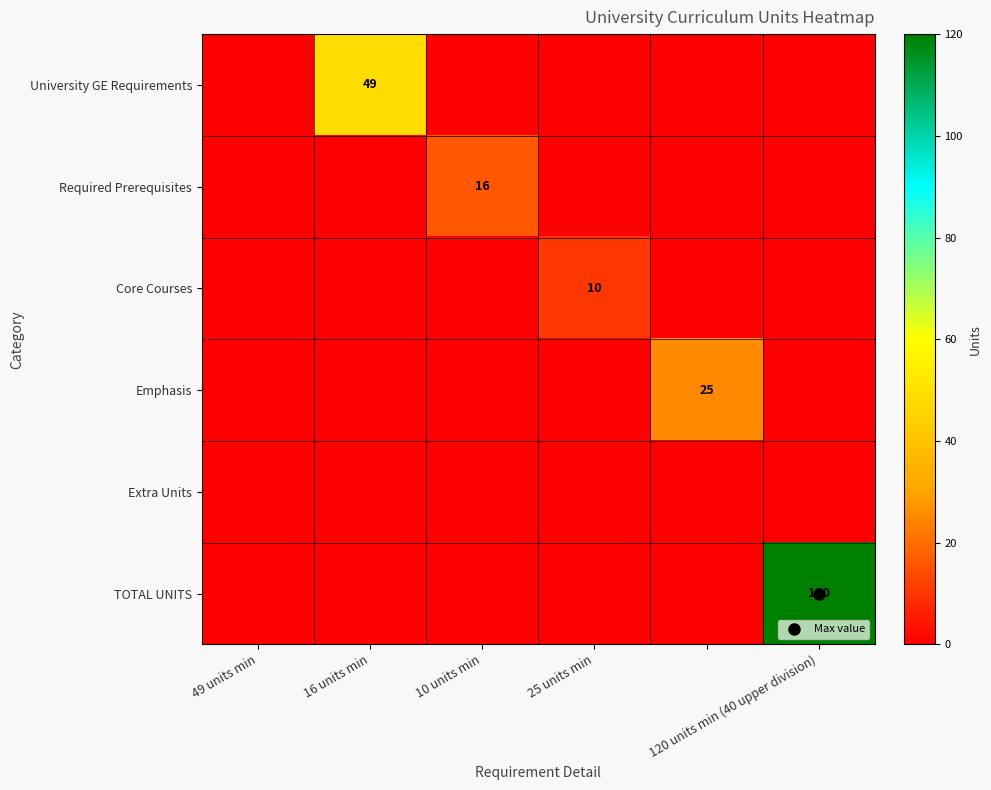

What is the difference between the maximum and minimum values in the TOTAL UNITS series?

120